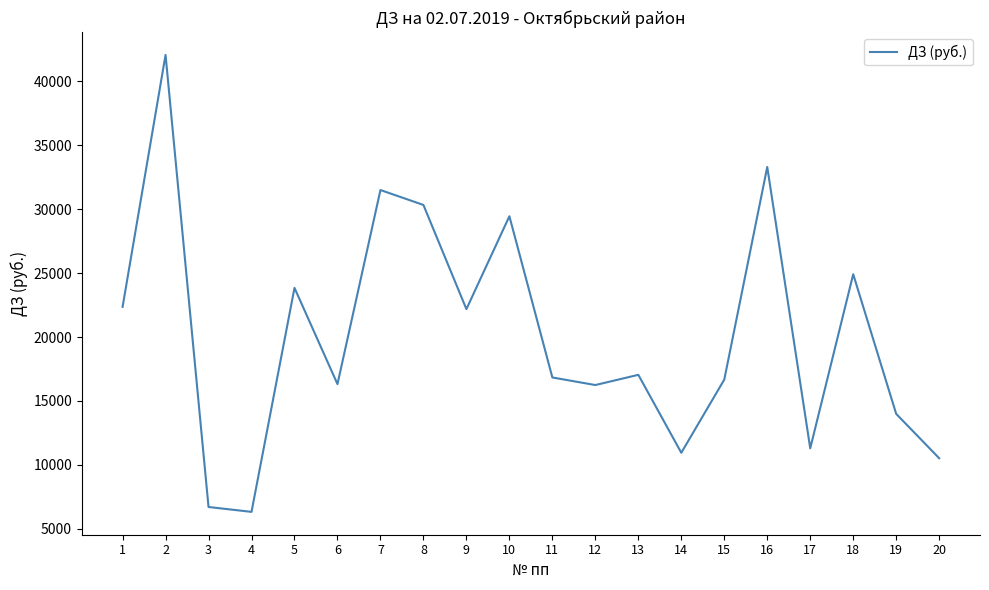

Between 20 and 1, which is larger?

1